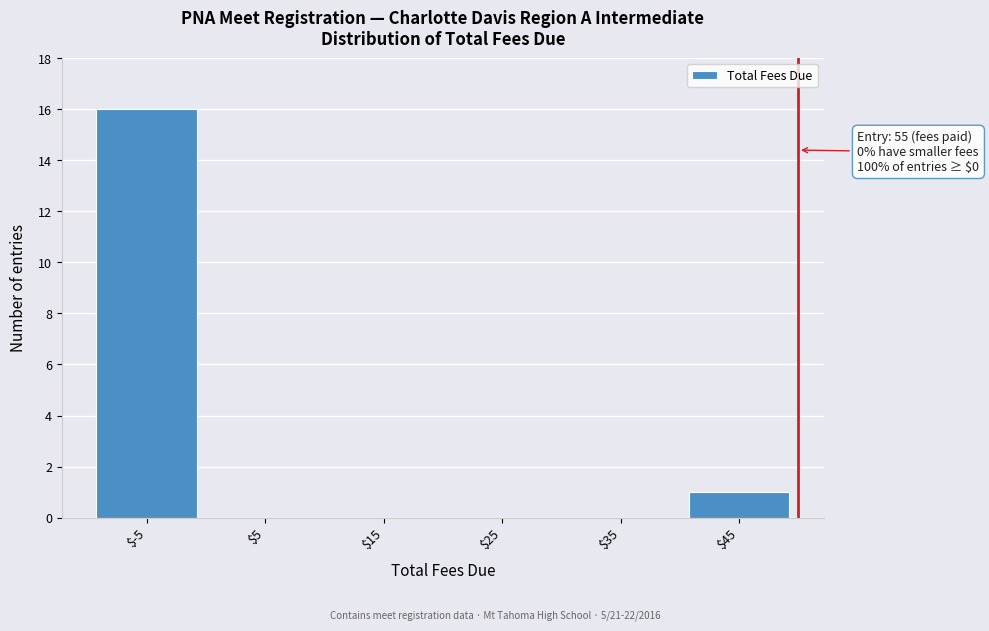

Is it true that the value at $5 is 9?

False